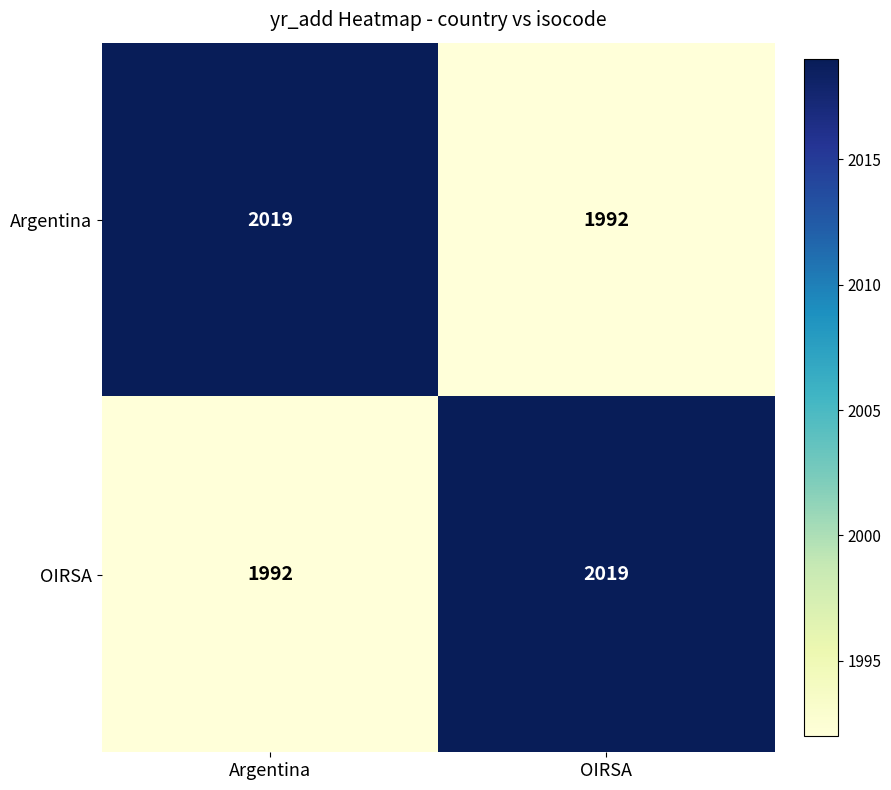

At which label is Argentina closest to 2005?

OIRSA